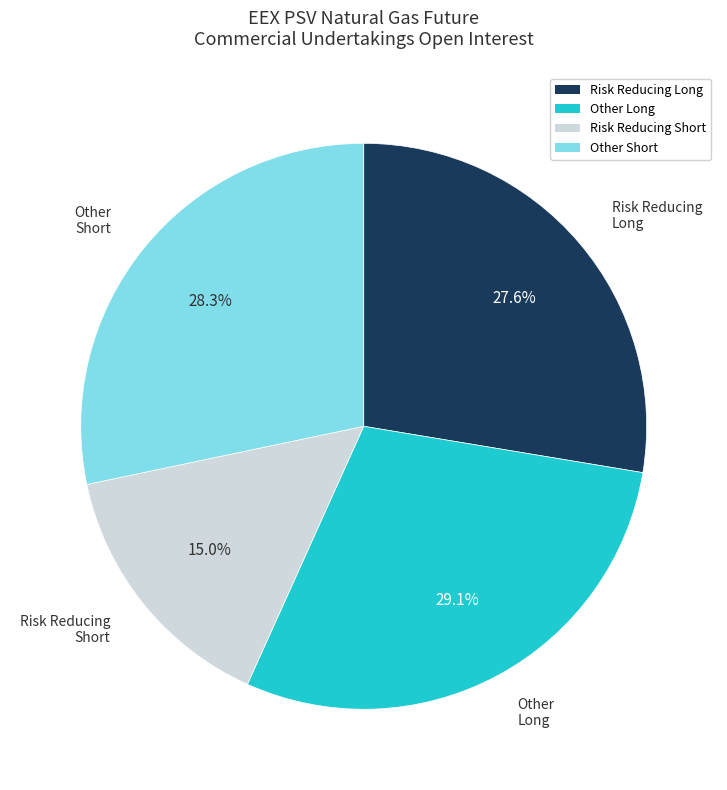

Is there any slice that represents more than half of the pie?

No